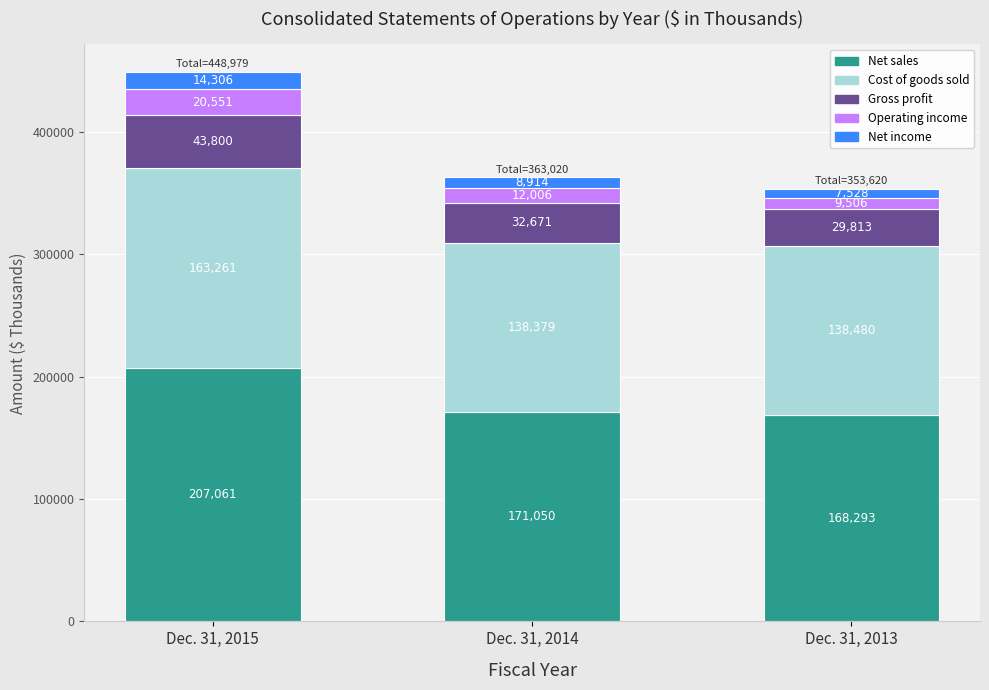

What is the difference between the maximum and second lowest values in the Net sales series?

36011